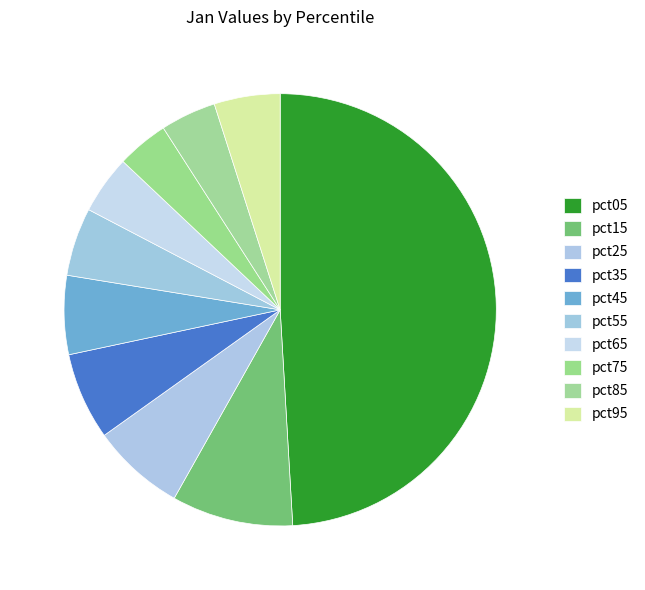

Is pct05 the majority of the pie?

No